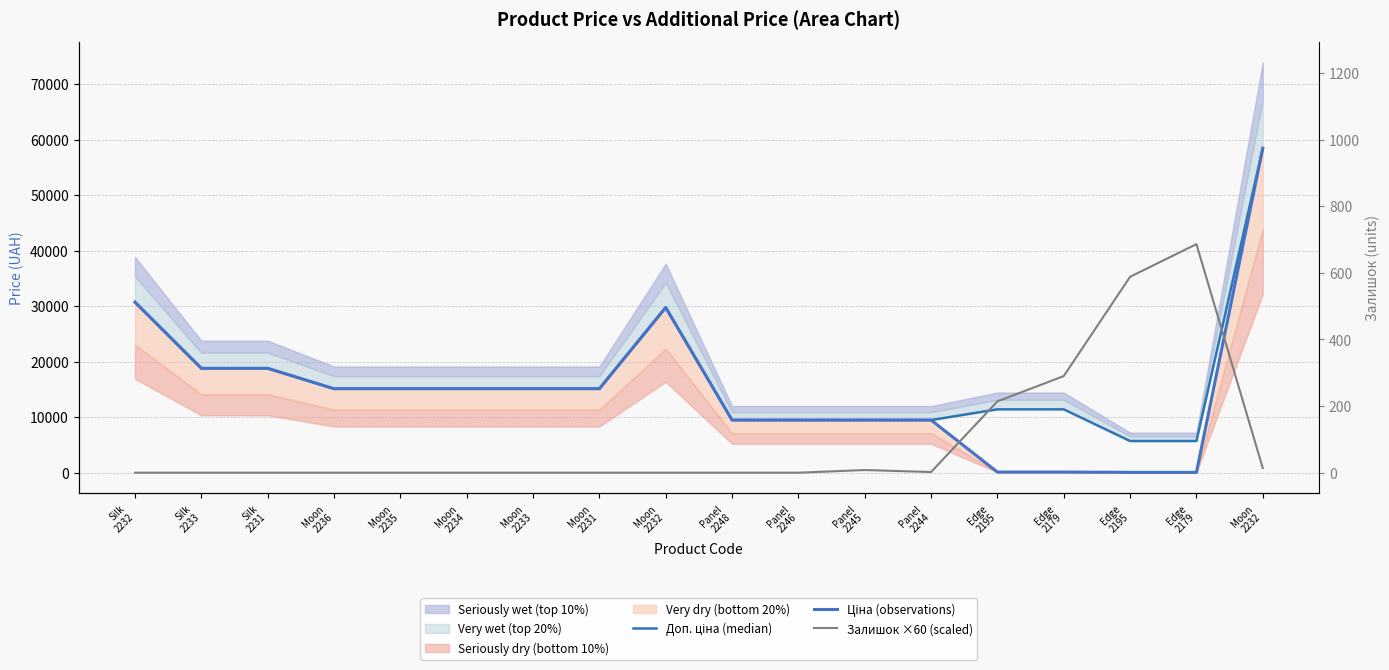

What is the sum of the Доп. ціна (median) values at Panel
2246 and Silk
2232?

40197.2